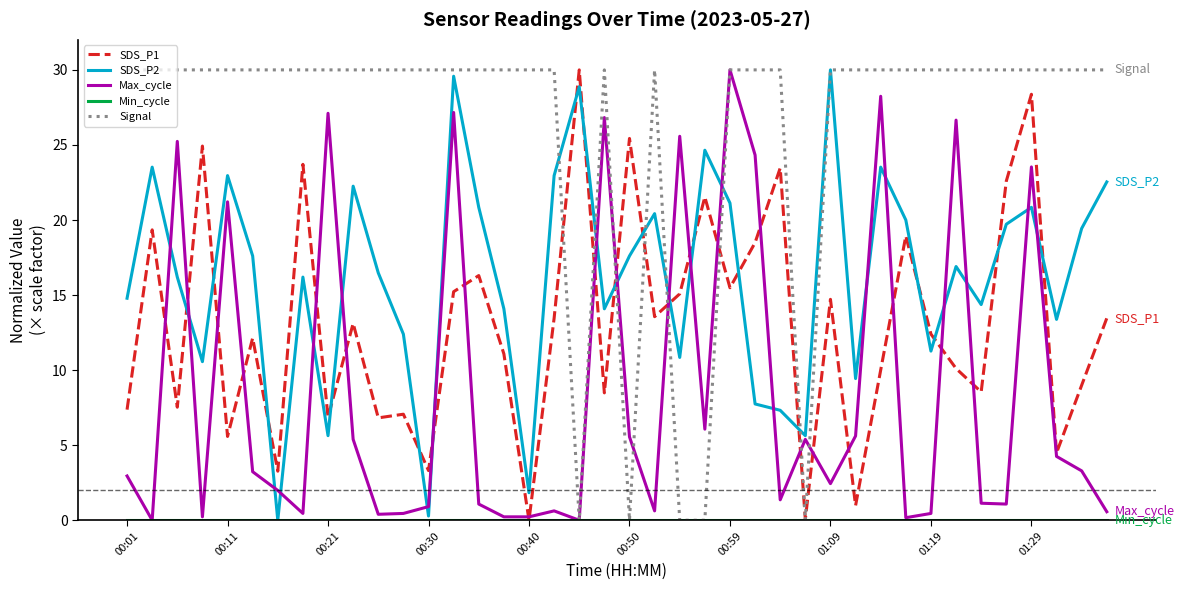

After their last crossing, which series has the higher values: SDS_P2 or SDS_P1?

SDS_P2